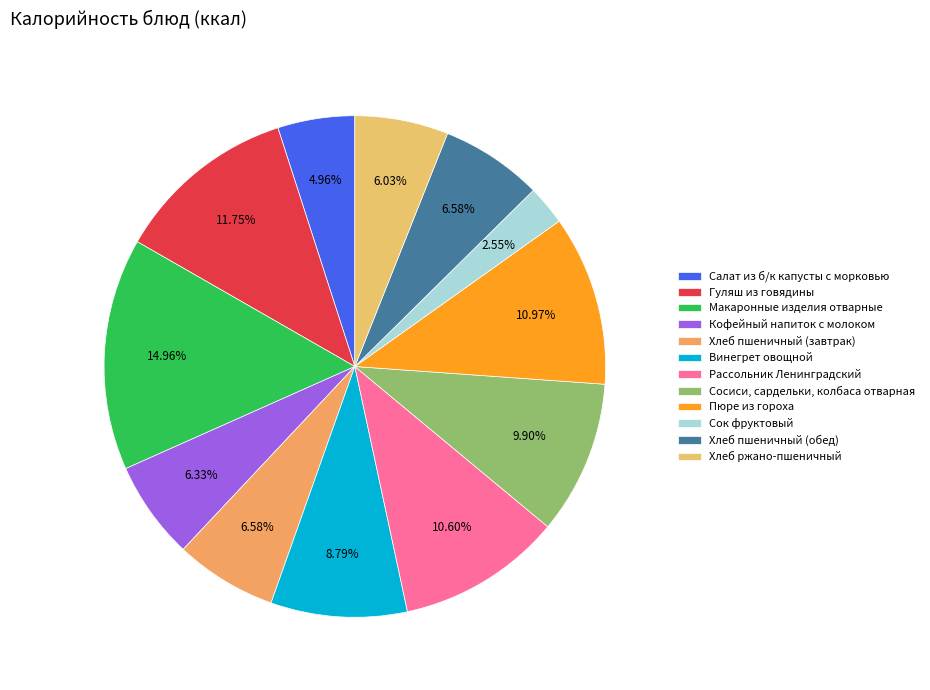

To the nearest percent, what percentage of the pie is Сок фруктовый?

3%